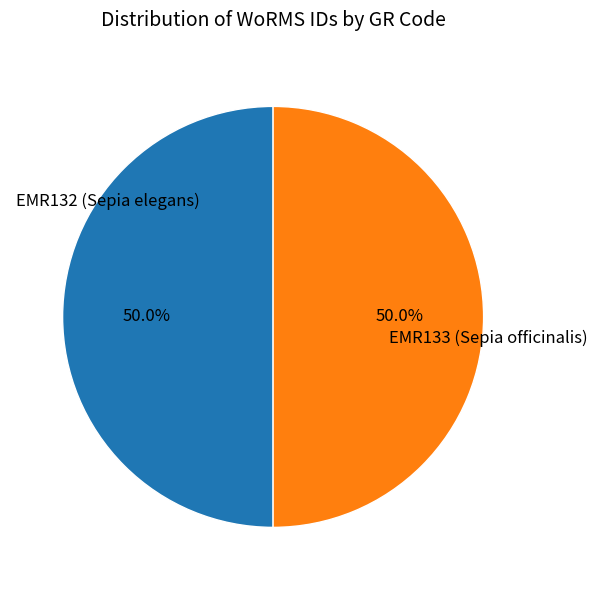

Count the number of slices in the pie.

2